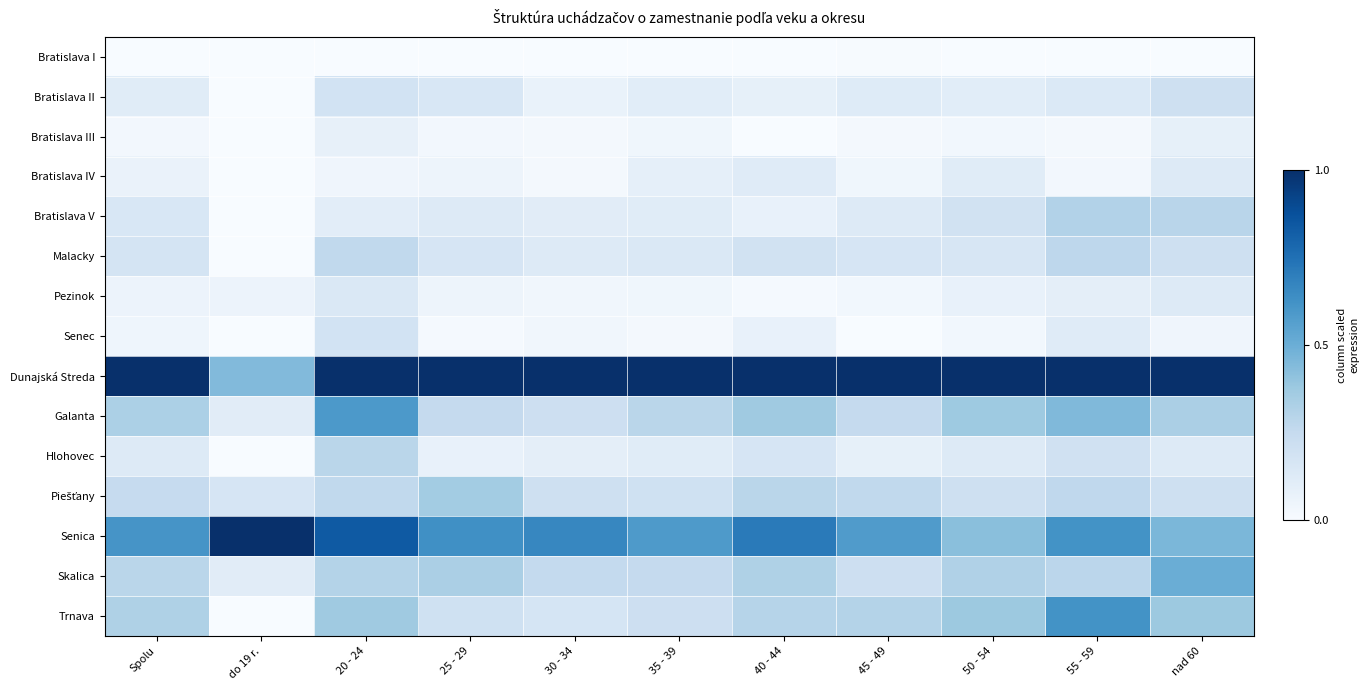

At which category does the chart reach its peak across all series?

Spolu